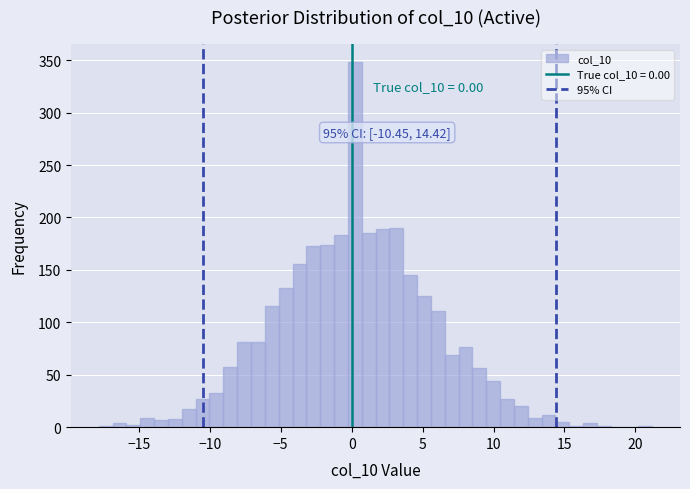

Around what value on the x-axis is the tallest bar? Give the approximate position of its centre, as read against the axis.

0.0